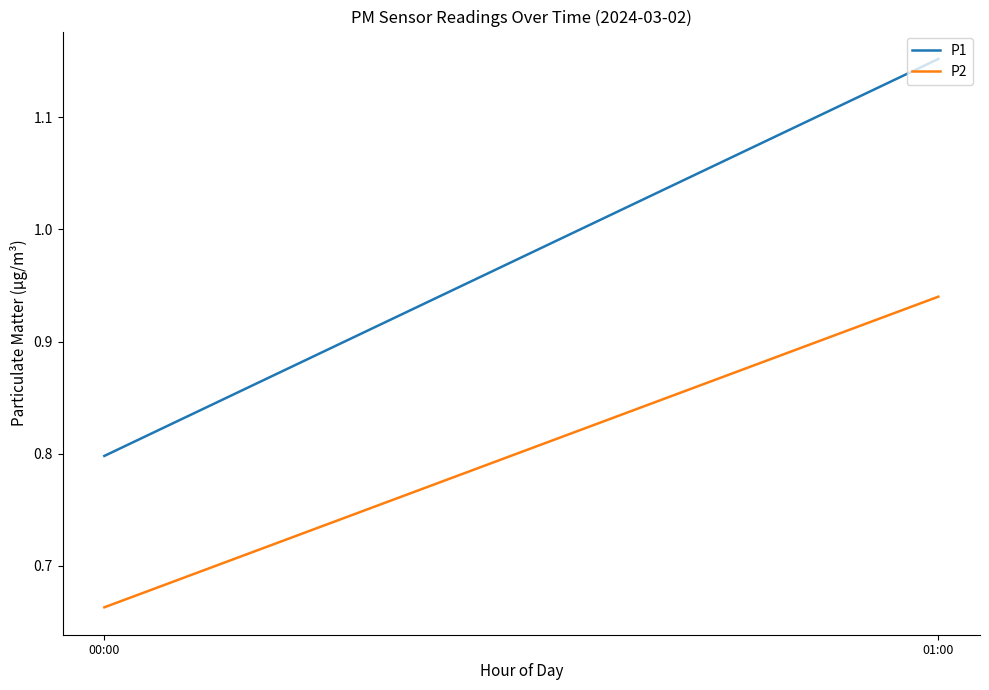

What is the value of the P1 point at the 1st from the left?

0.8